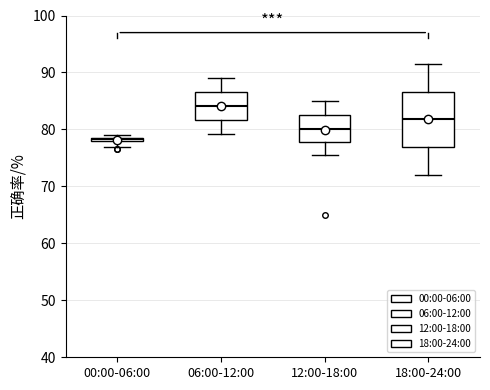

Where is the upper edge of the box for 06:00-12:00 on the y-axis? The values are not printed on the chart, so give them approximately, as read against the axis.

87